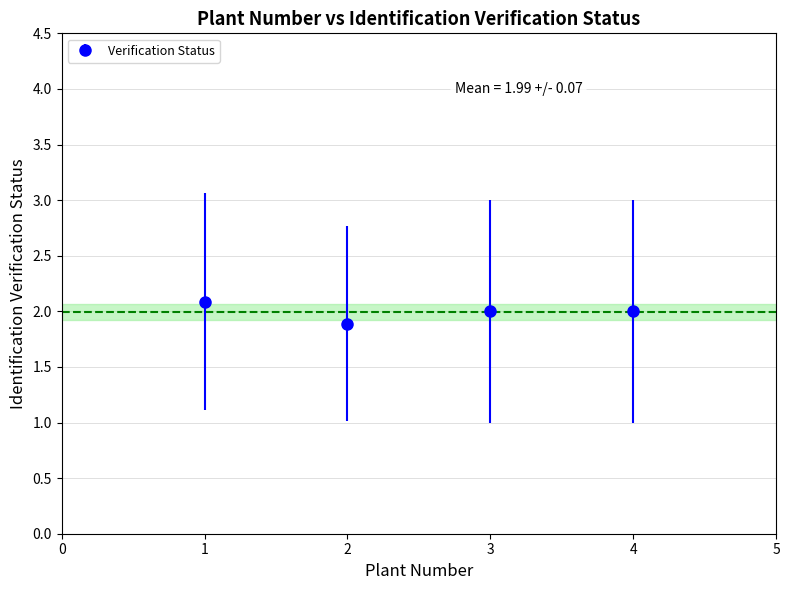

How many points are lower than both their immediate neighbors (excluding endpoints)?

1